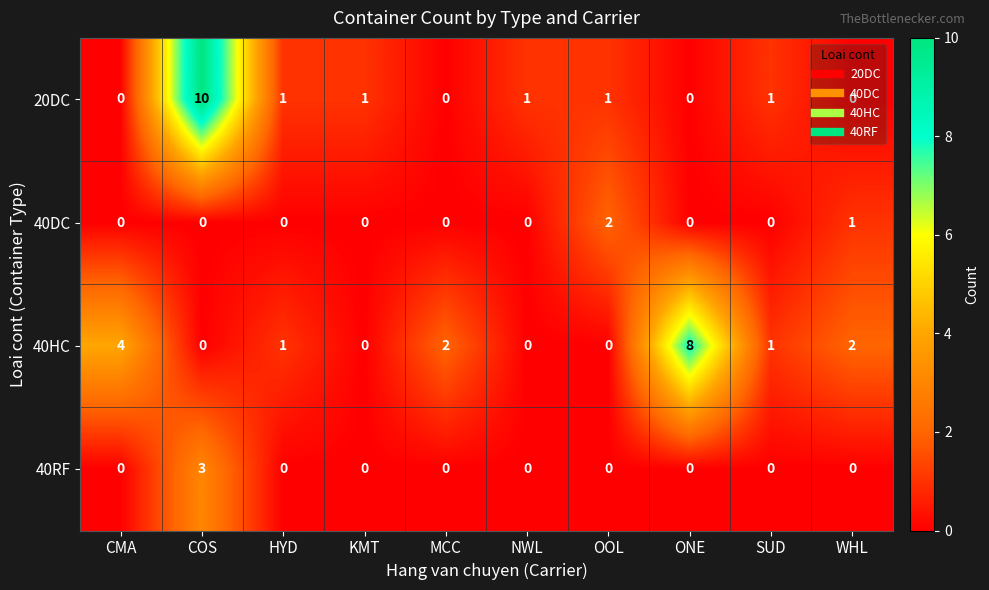

What is the sum of all 40DC values?

3